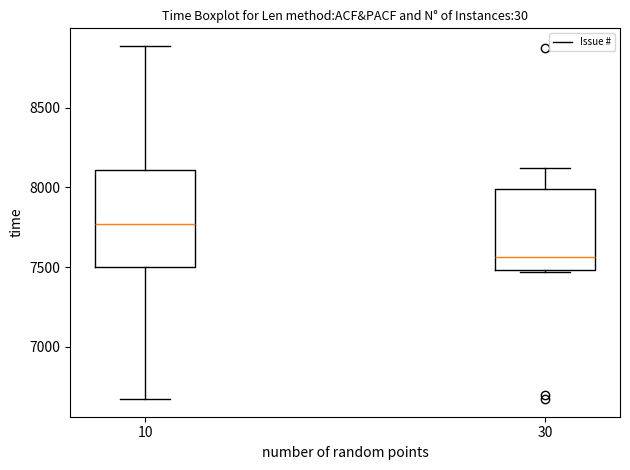

Which box is the tallest, from its lower edge to its upper edge?

10